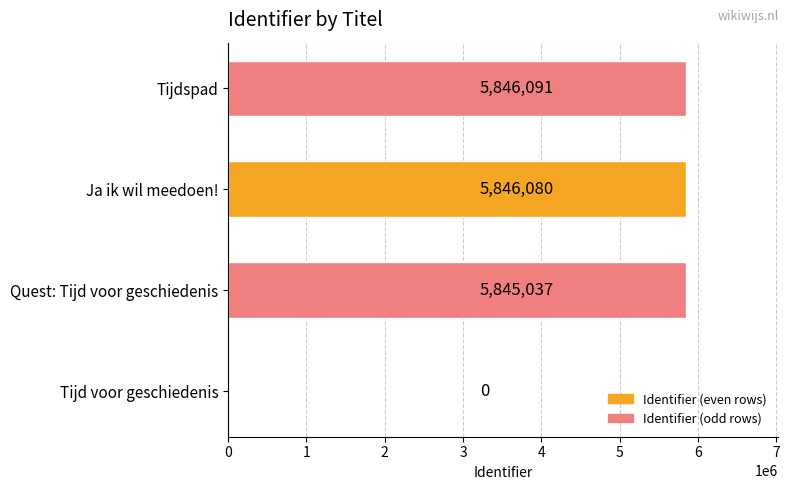

What is the maximum value shown in the chart?

5846091